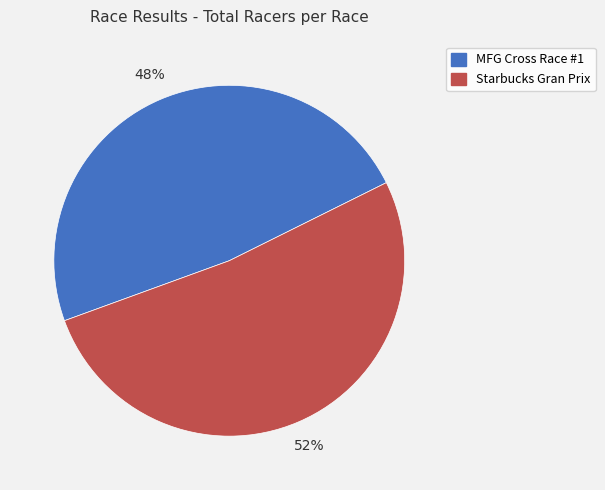

Is there any slice that represents more than half of the pie?

Yes